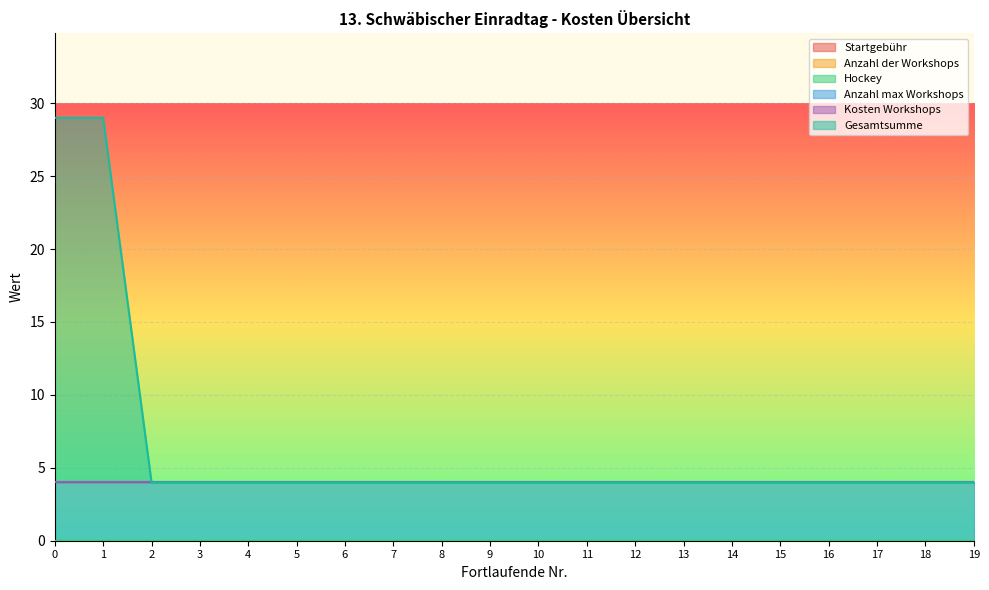

Rank the series at 8 from highest to lowest value.

Anzahl max Workshops, Startgebühr, Anzahl der Workshops, Hockey, Kosten Workshops, Gesamtsumme